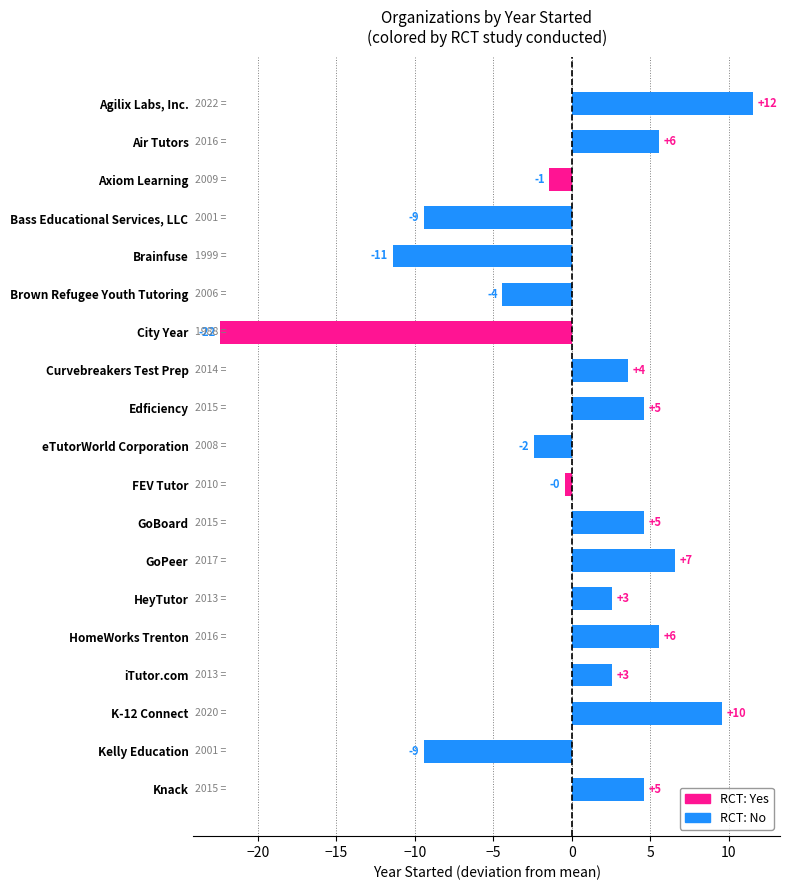

How many bars are there in total?

19